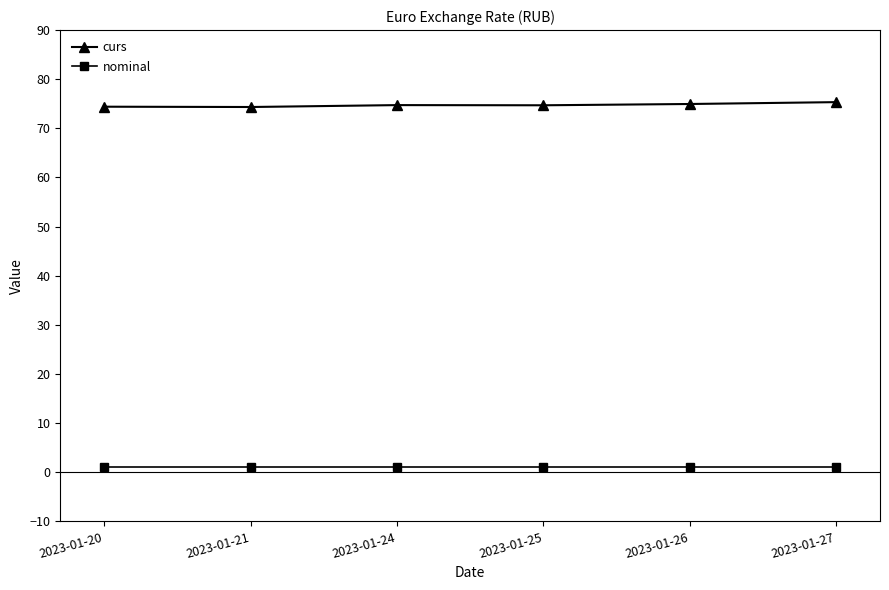

What is the value of the curs point at the 2nd from the left?

74.3